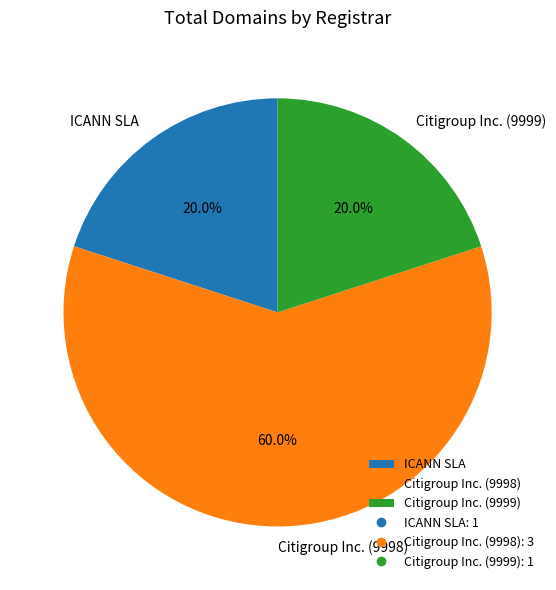

What portion of the pie excludes Citigroup Inc. (9998)?

40.0%